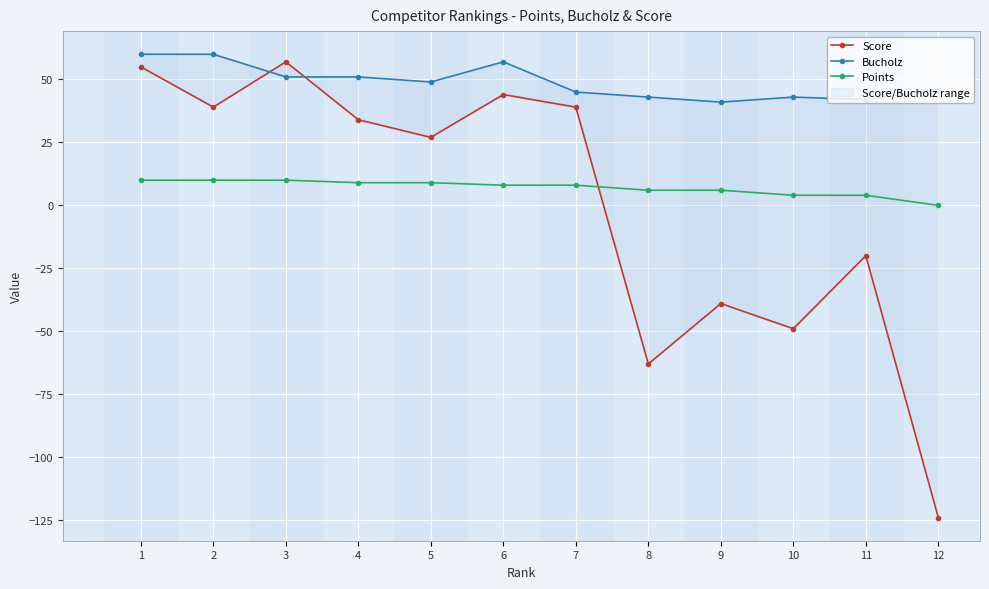

At which category is the sum across all series the highest?

1